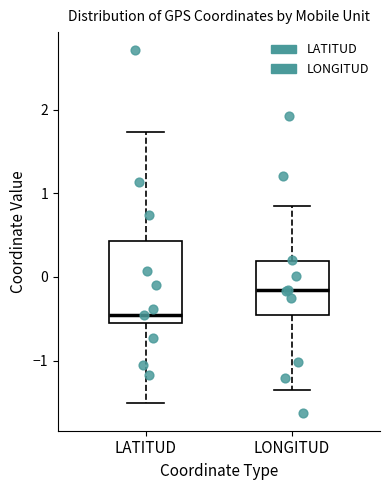

Which box has the lowest median line?

LATITUD